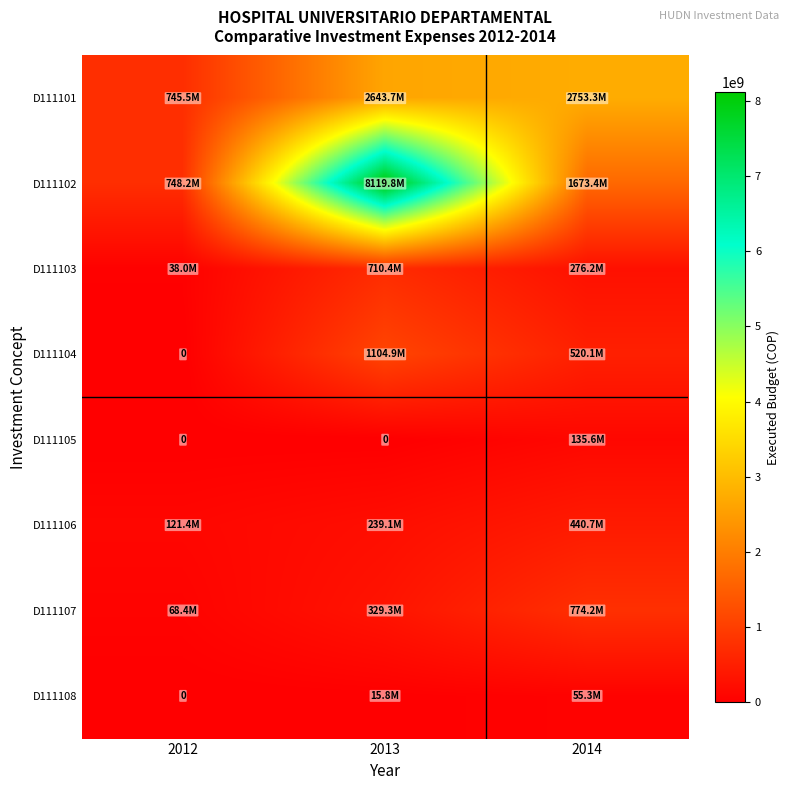

What is the difference between the D111105 values at 2013 and 2014?

135621600